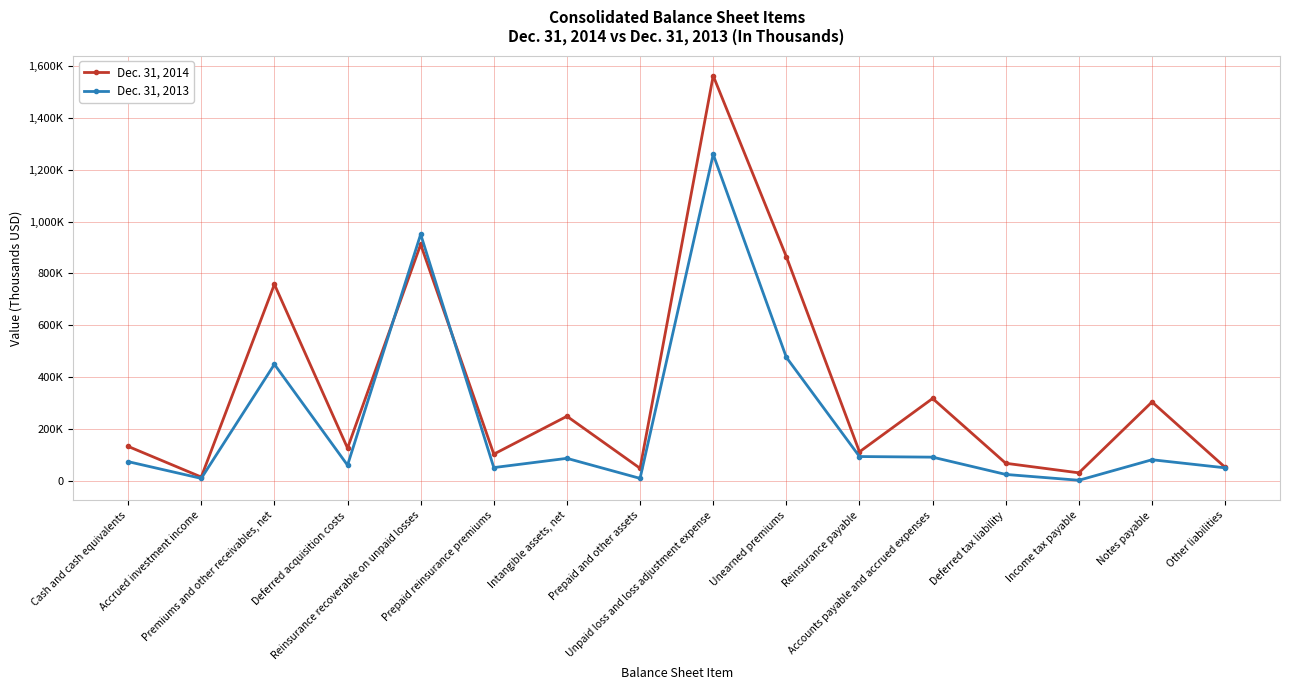

How many intersections are there between Dec. 31, 2014 and Dec. 31, 2013?

2